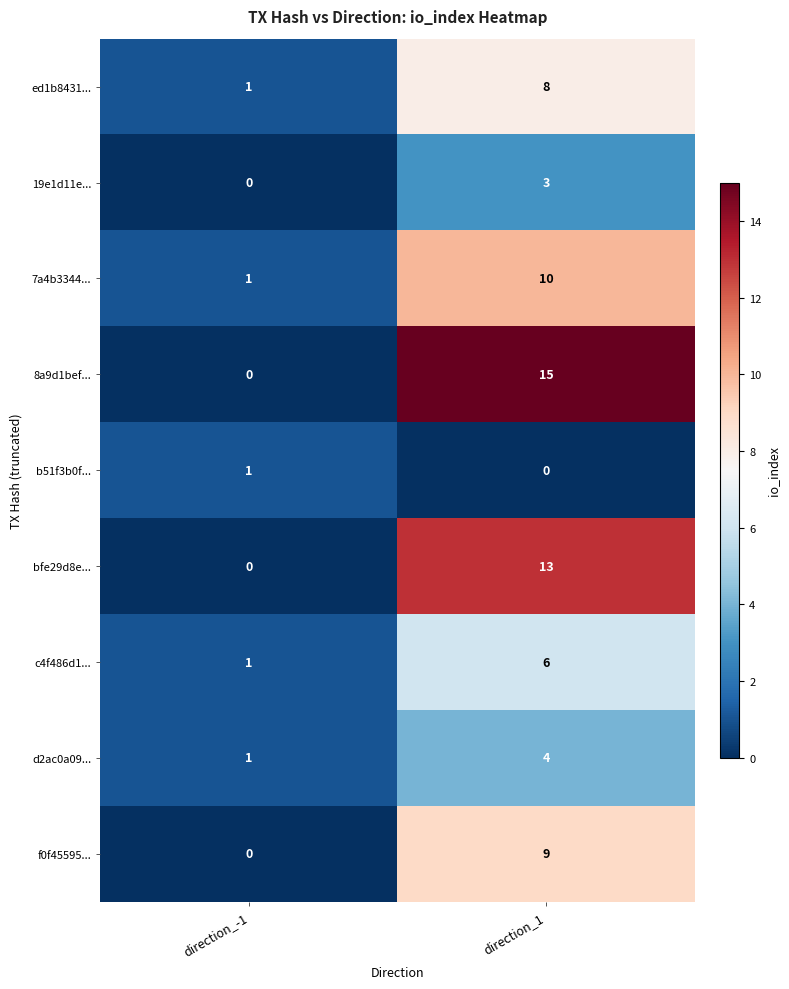

What is the highest value of the d2ac0a09... series?

4